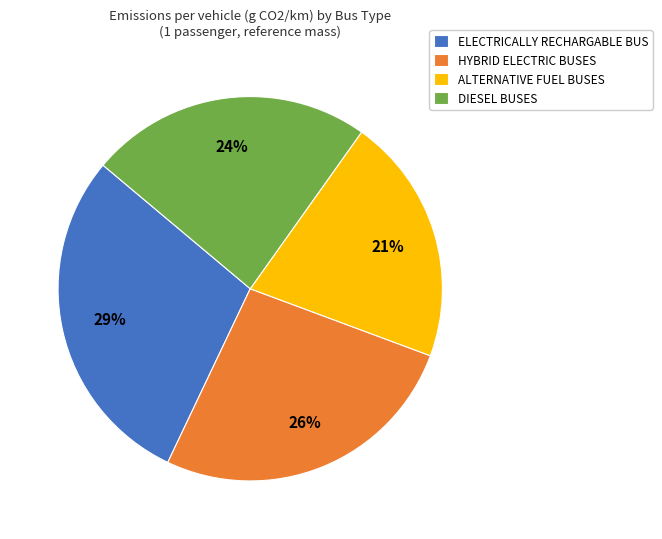

How many segments does this pie chart have?

4